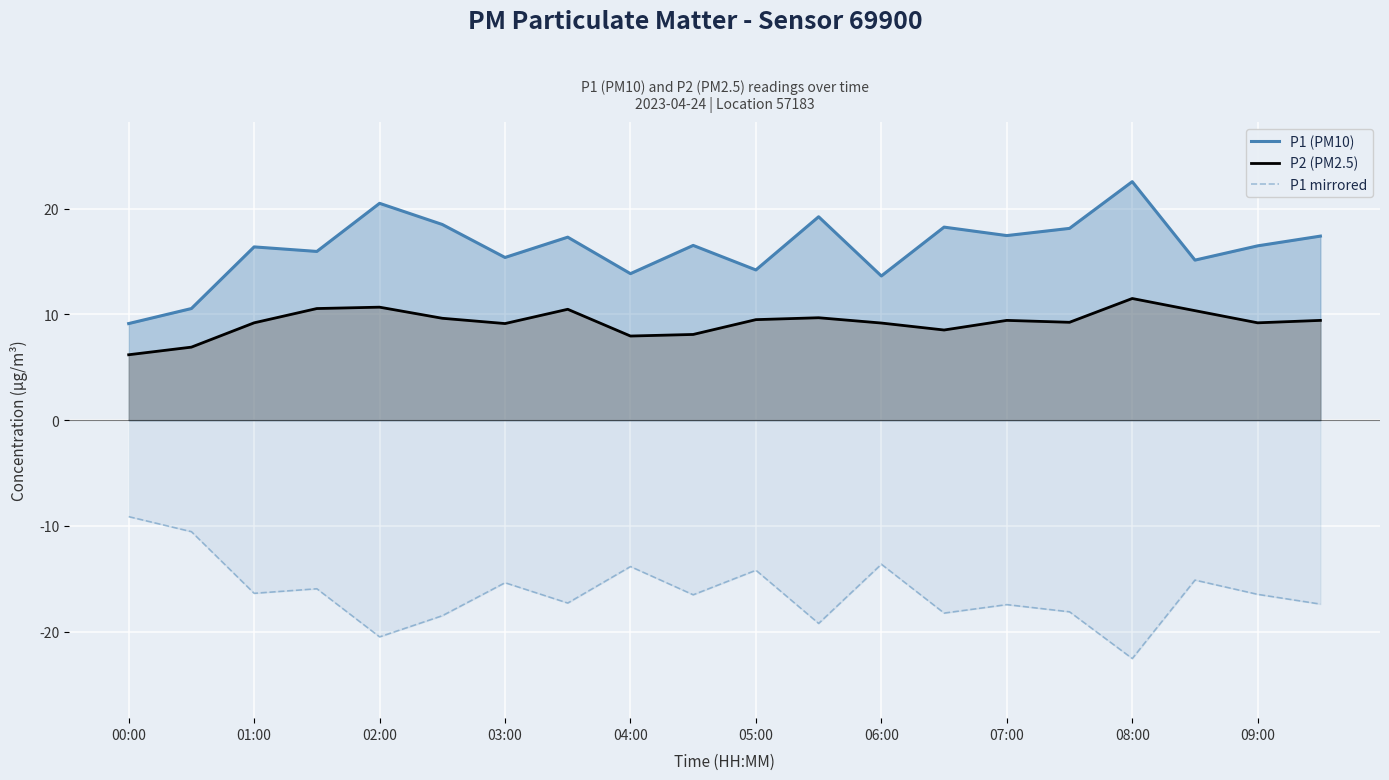

What is the difference between the P2 (PM2.5) values at 00:00 and 04:00?

1.8